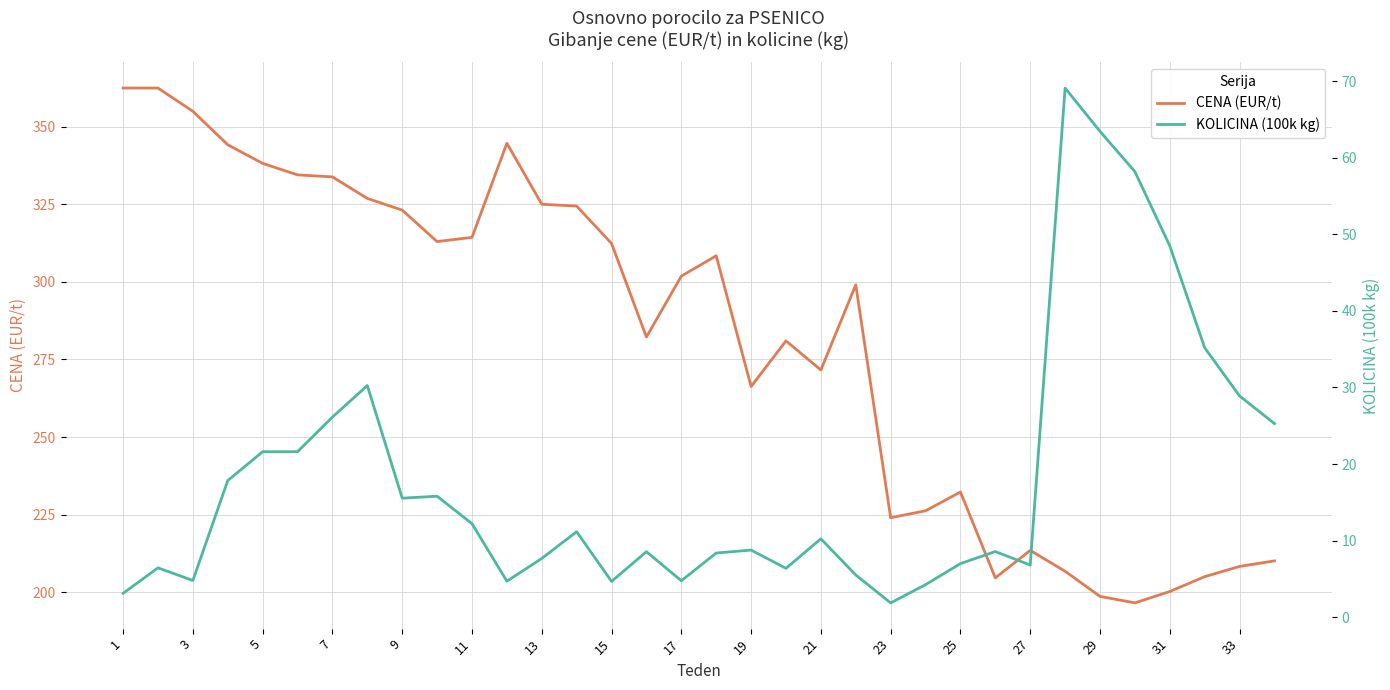

True or false: CENA (EUR/t) and KOLICINA (100k kg) intersect in this chart.

False